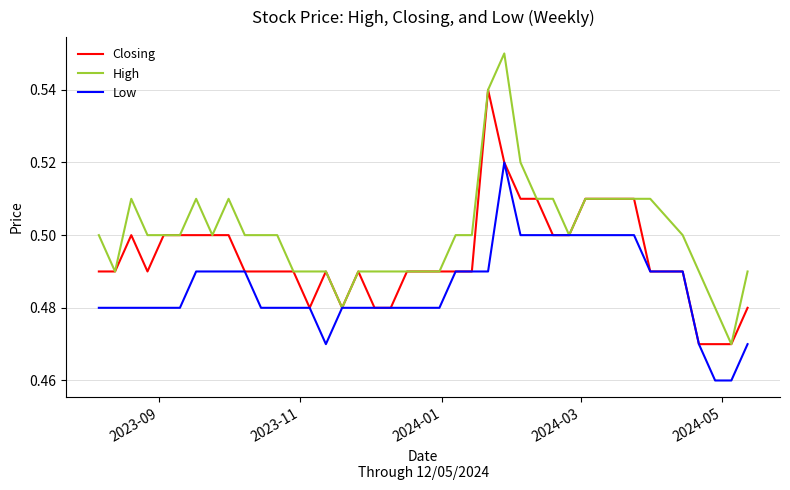

Rank the series by their average value, from lowest to highest.

Low, Closing, High